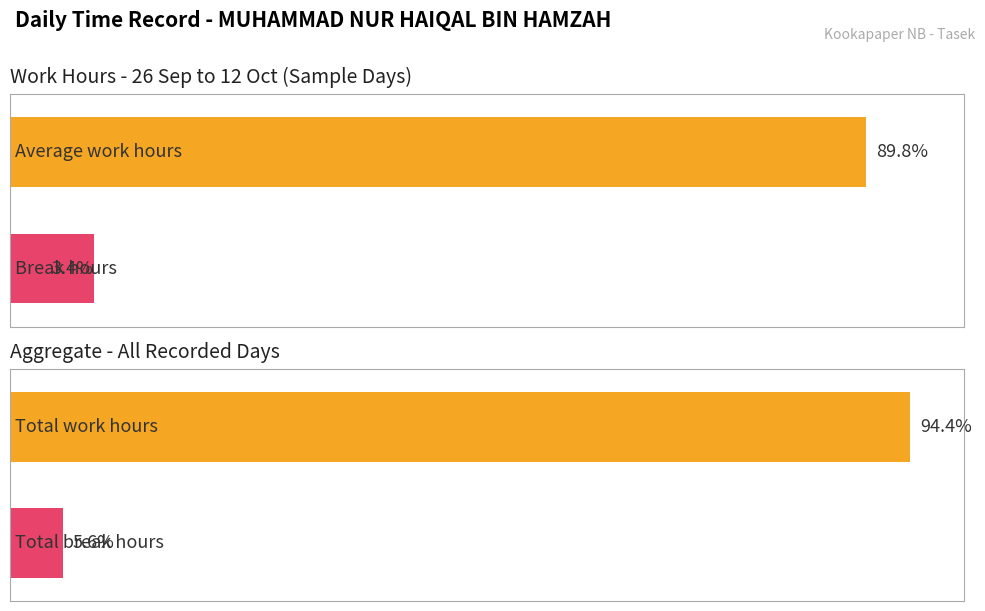

True or false: Average utilization has a value of 28.4 at 6.

False